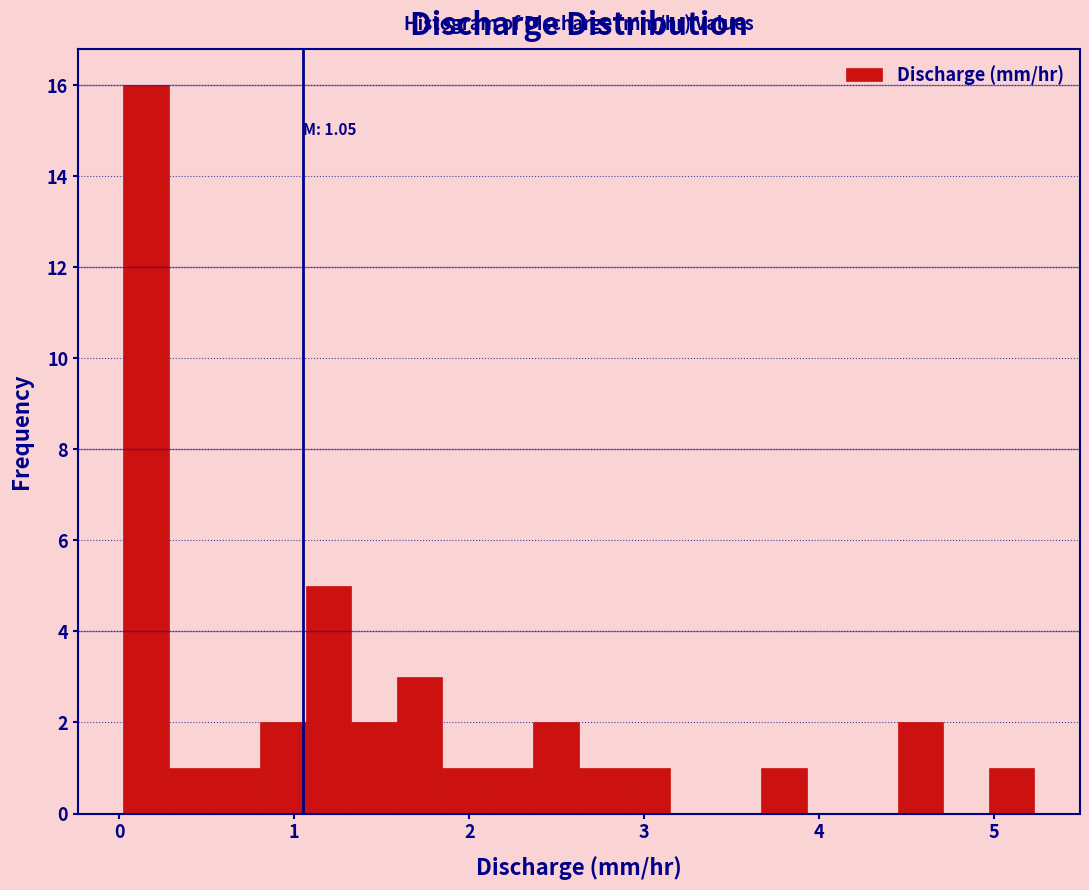

Read against the x-axis, roughly where is the centre of the tallest bar?

0.2